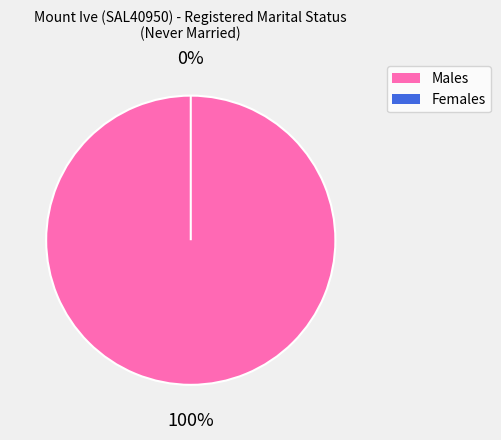

What is the change in value from Males to Females?

-7